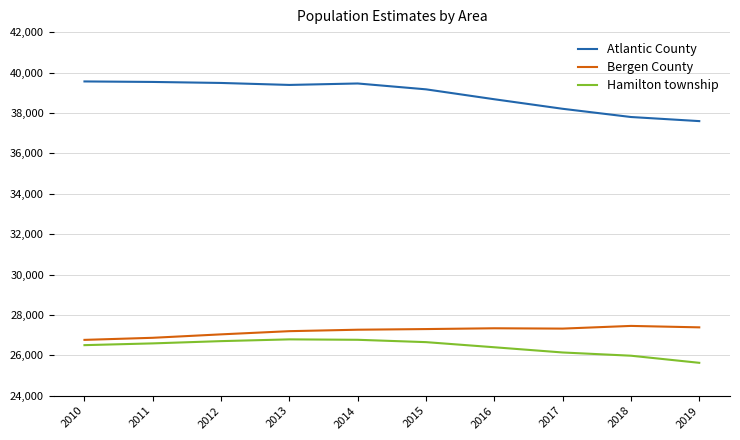

The Bergen County series shows 27322 at 2017. True or false?

True